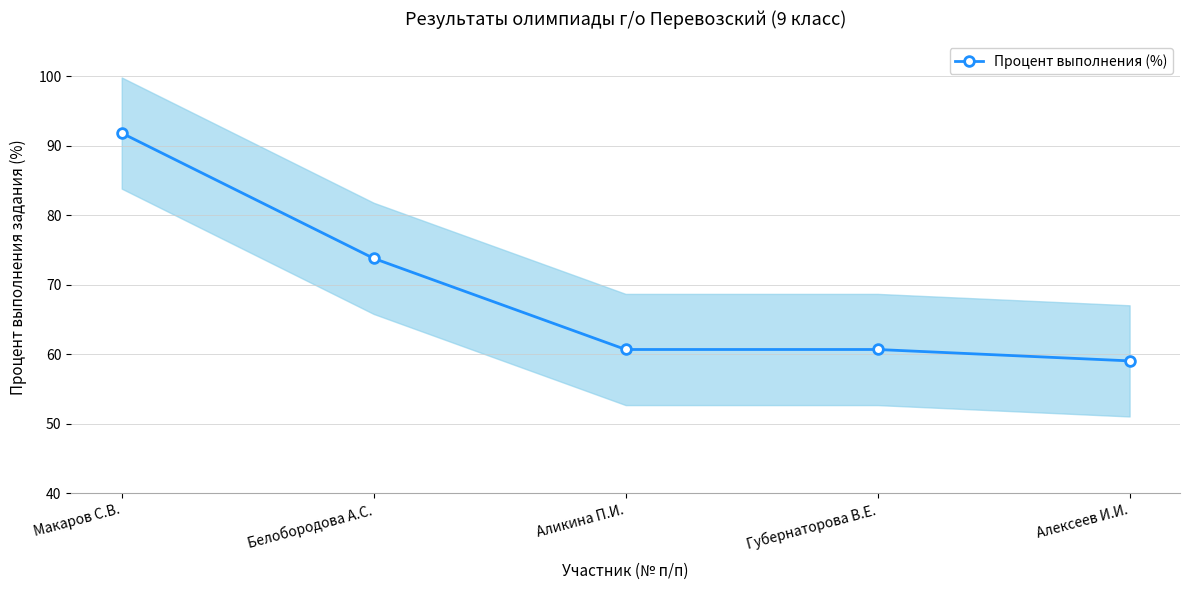

Rank the categories by value from lowest to highest.

Алексеев И.И., Аликина П.И., Губернаторова В.Е., Белобородова А.С., Макаров С.В.